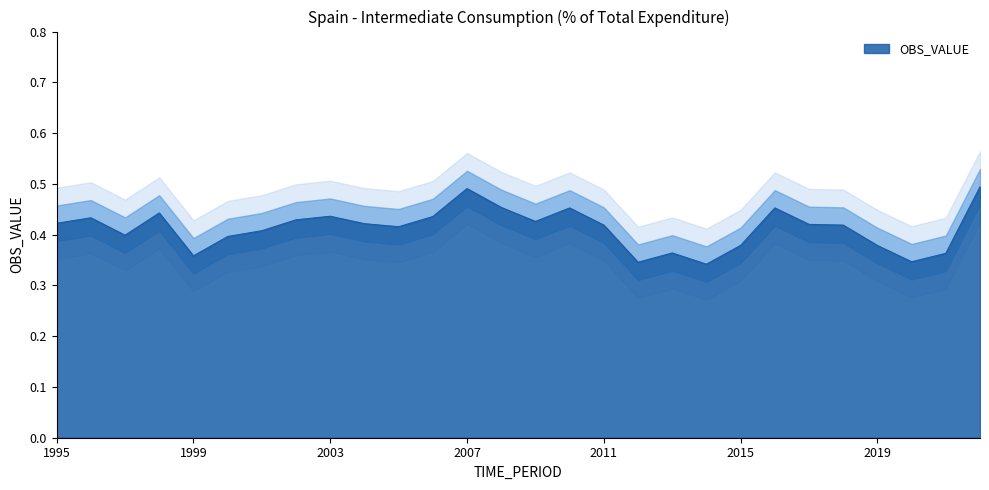

How many lines are shown in the chart?

1